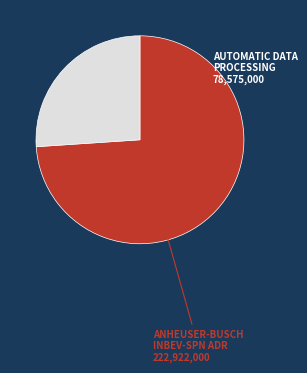

Does any single category account for the majority?

Yes